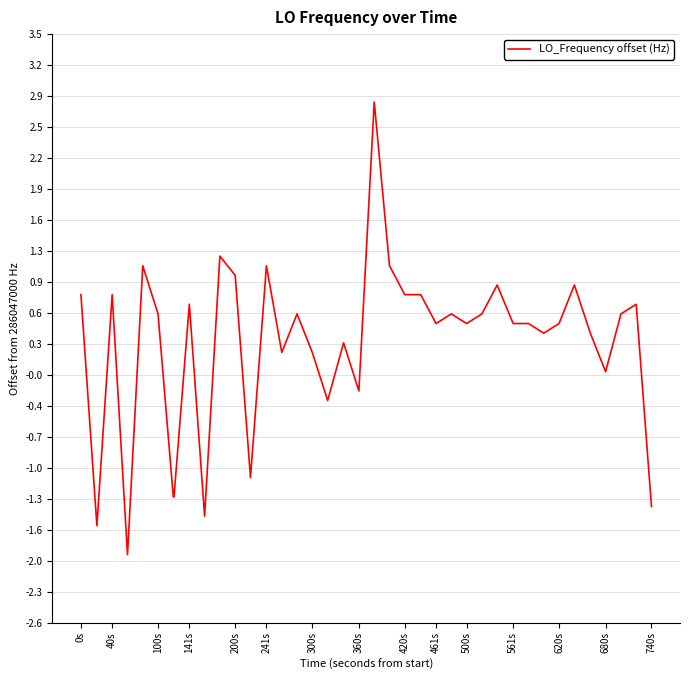

What is the minimum value shown in the chart?

-1.9